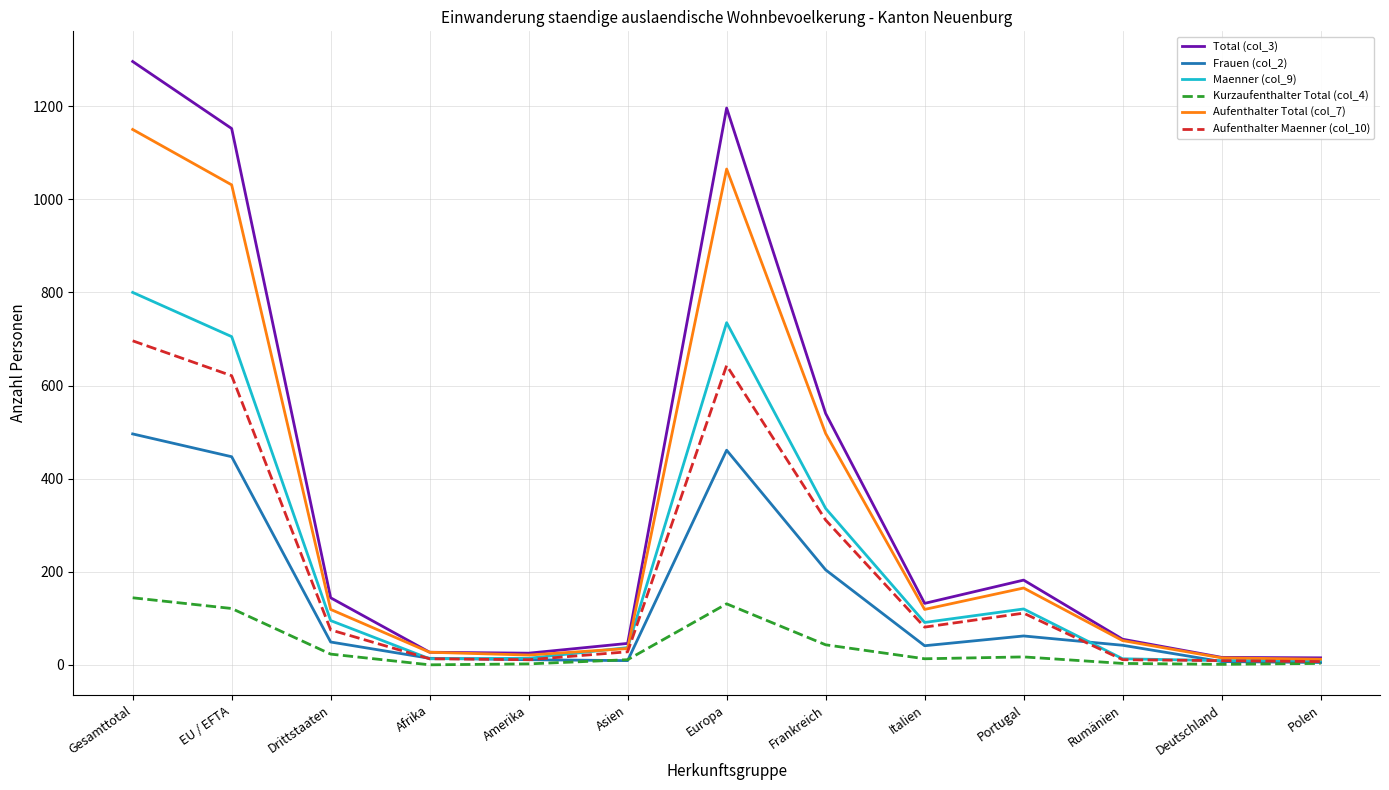

What is the difference between the highest and lowest values at Gesamttotal?

1152